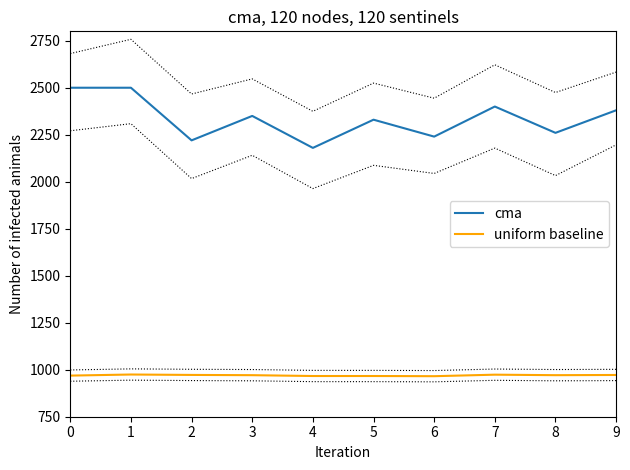

True or false: cma has more than 1 interior local peaks.

True